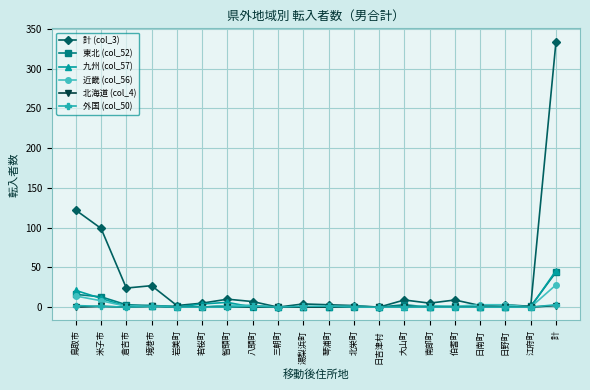

Which category has the highest value in the 近畿 (col_56) series?

計